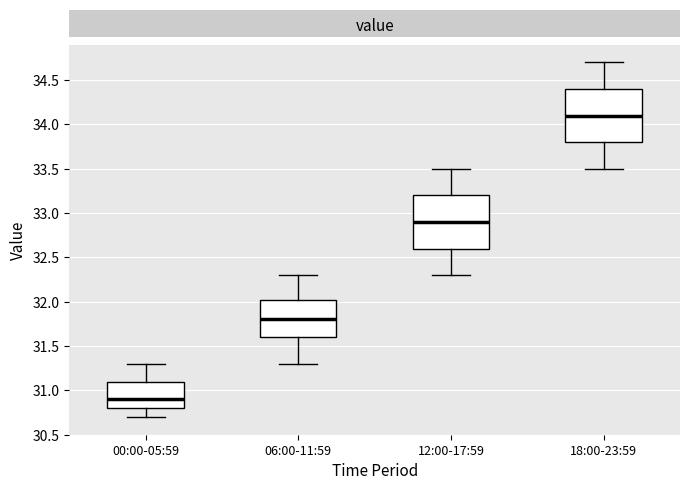

Which box has the lowest median line?

00:00-05:59